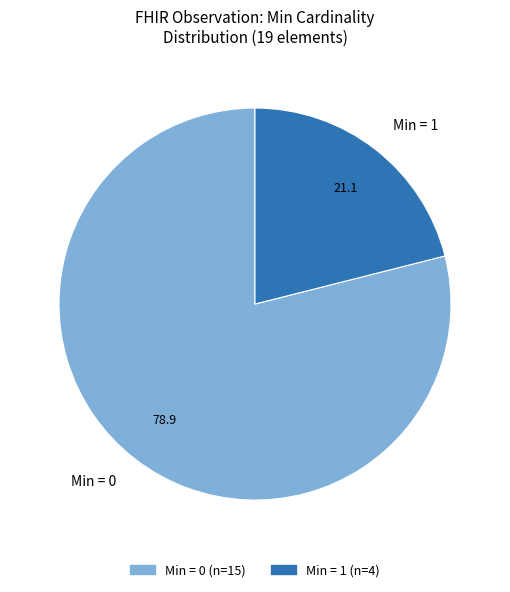

Approximately how many times larger is the value at Min = 0 compared to Min = 1?

3.8